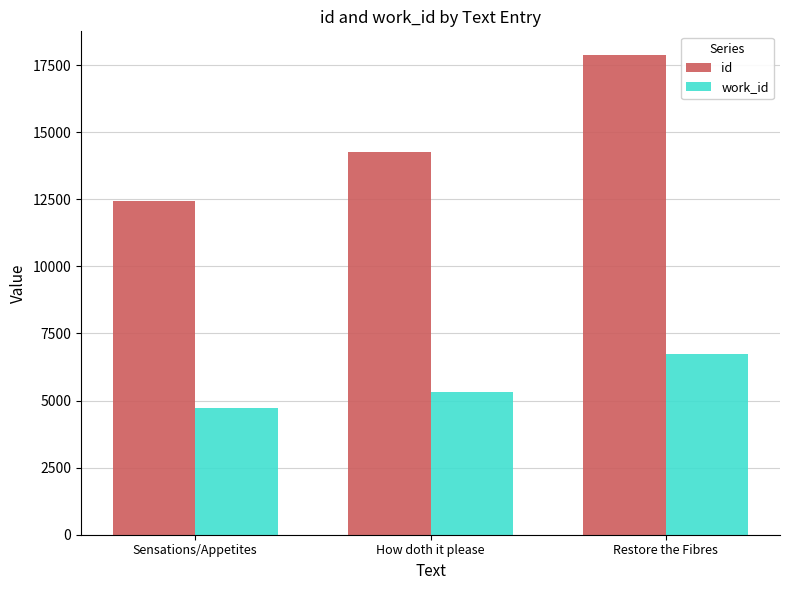

Are the bars grouped side by side (vs. stacked)?

Yes